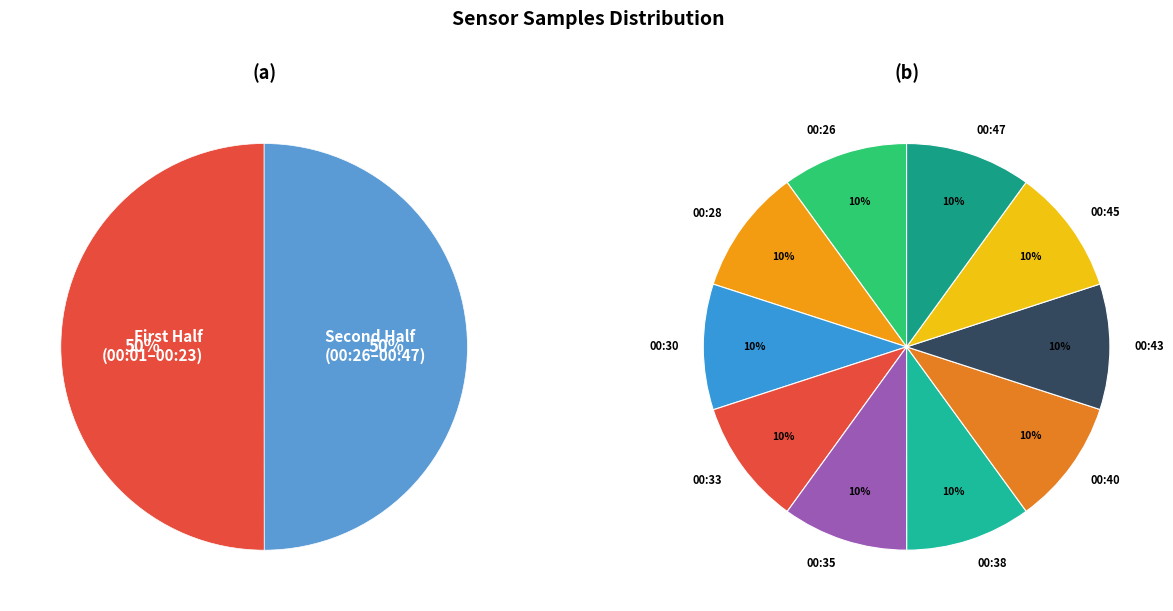

Is there a majority slice in this chart?

No